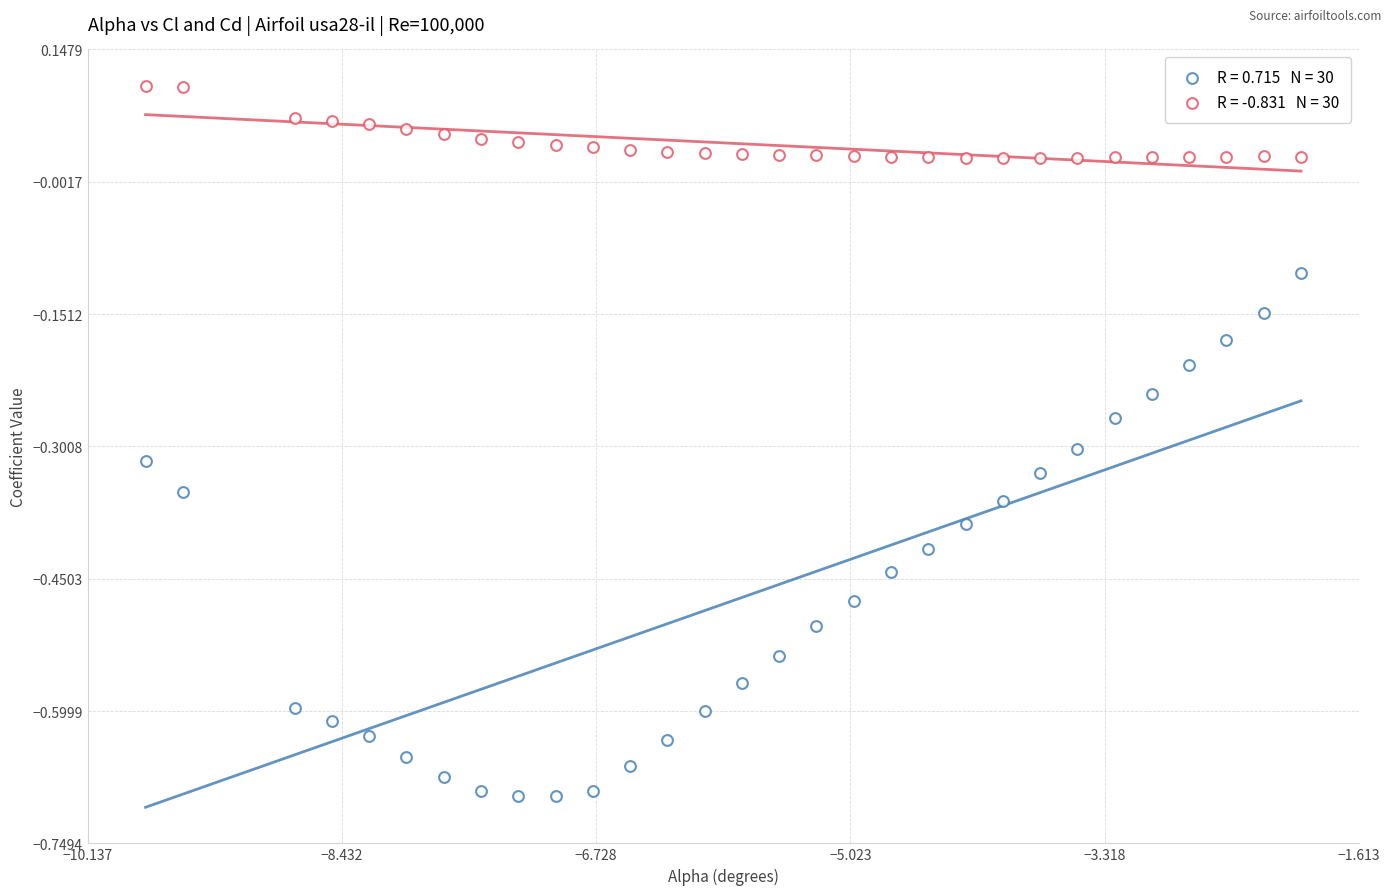

Count the number of points in this scatter plot.

60